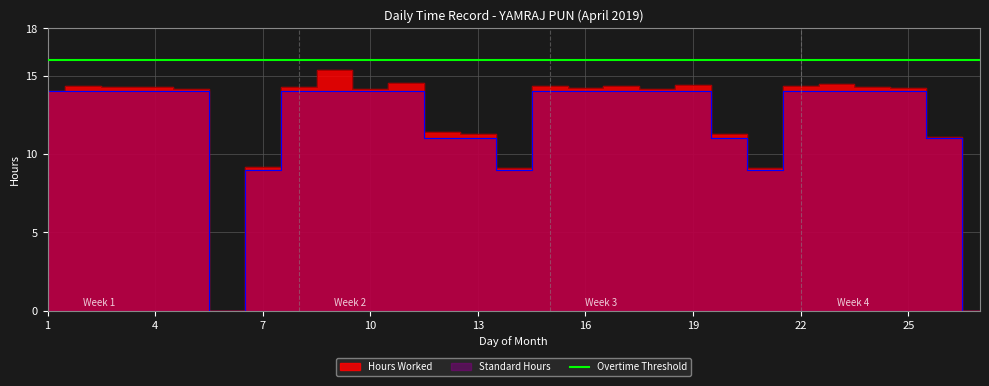

At how many categories does at least one series exceed 14?

18